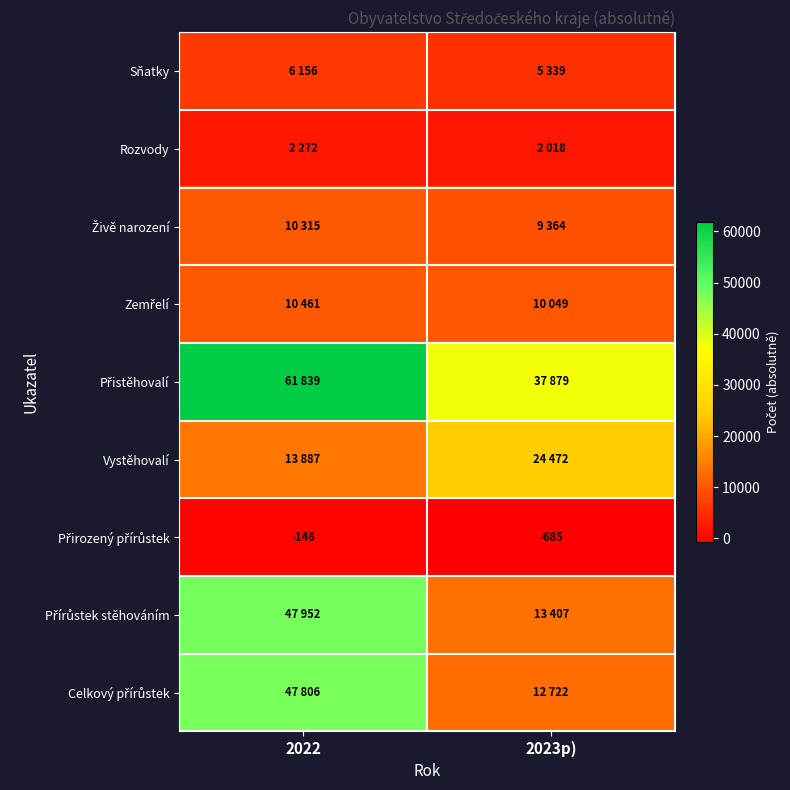

What is the sum of the Celkový přírůstek values at 2022 and 2023p)?

60528